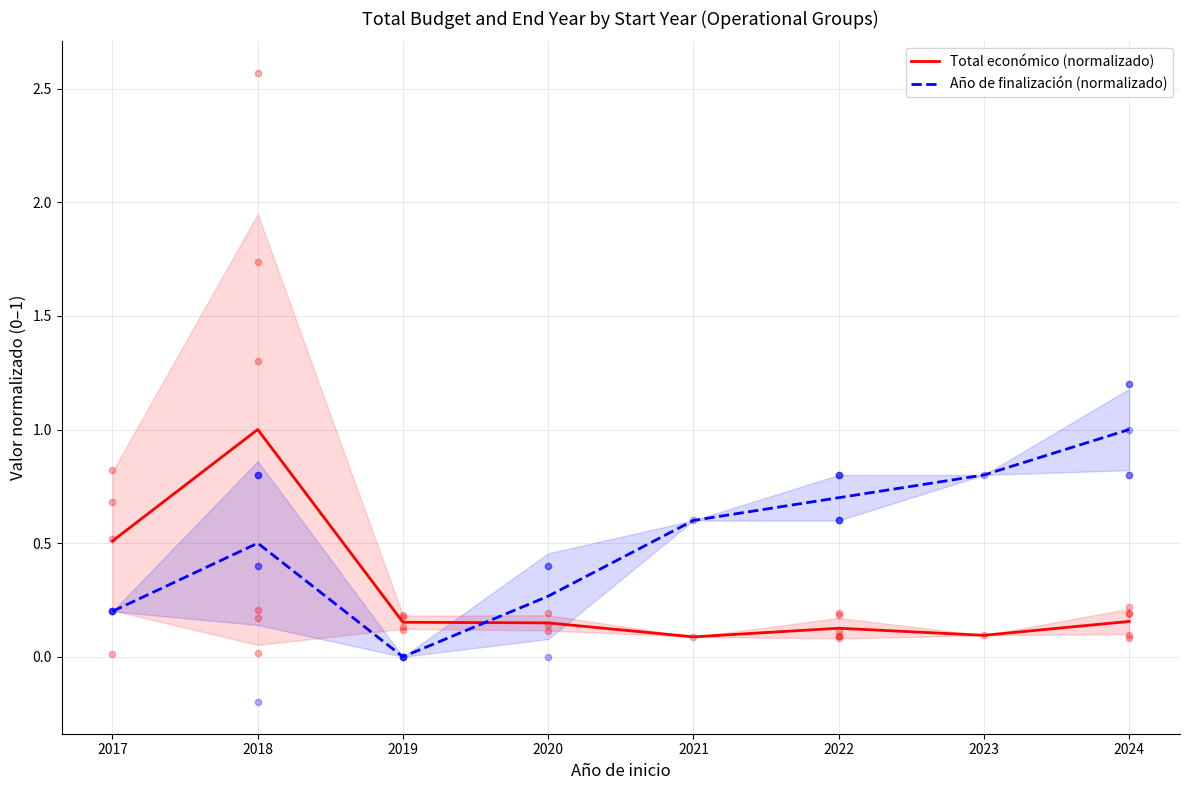

Which series reaches the minimum Y coordinate?

Año de finalización (normalizado)